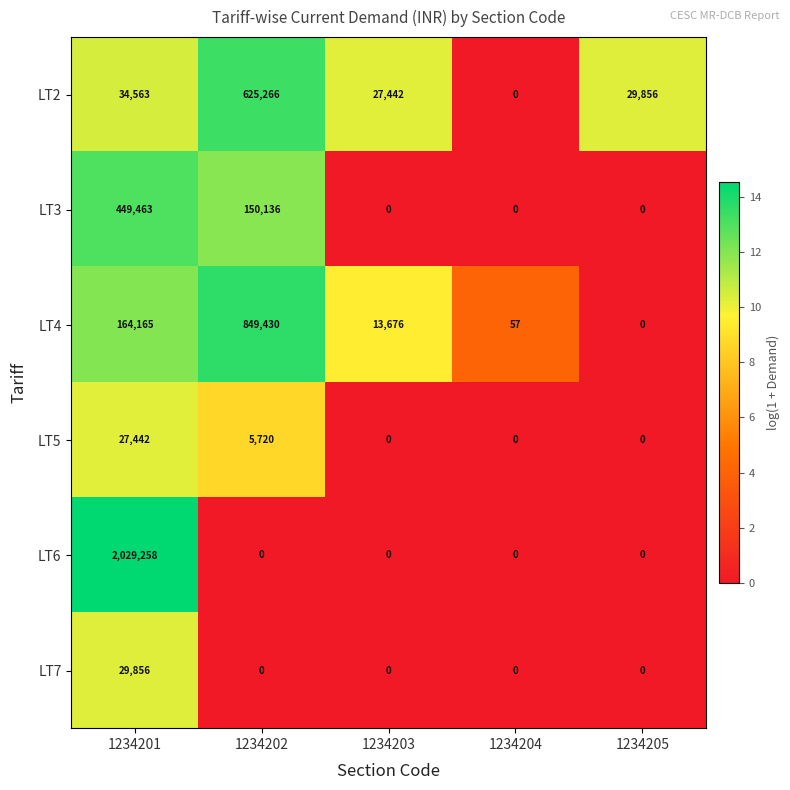

Is it true that LT3 equals -247913 at 1234205?

False